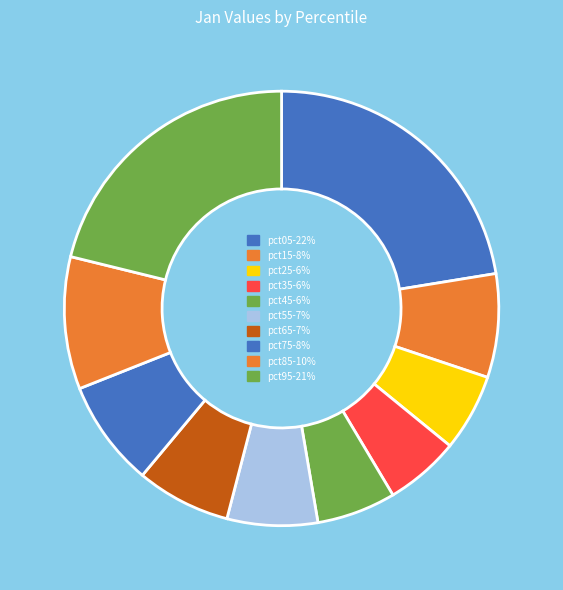

What portion of the pie excludes pct35?

94.5%